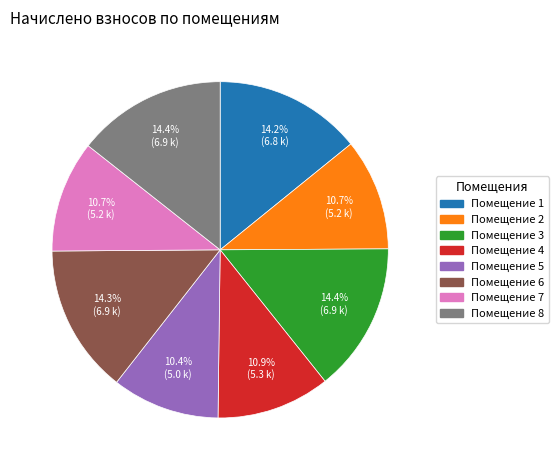

Is there any slice that represents more than half of the pie?

No